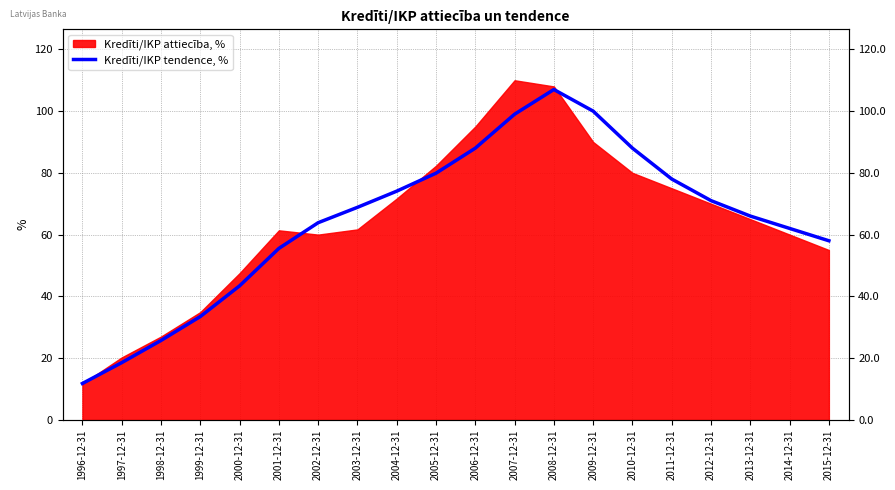

What is the smallest value displayed?

11.8